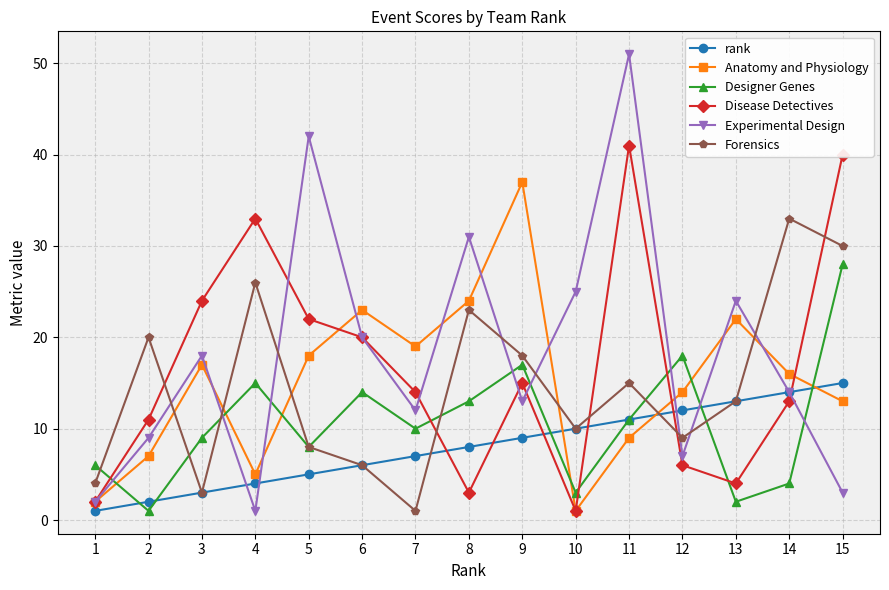

List the series in order of their peak value, lowest first.

rank, Designer Genes, Forensics, Anatomy and Physiology, Disease Detectives, Experimental Design